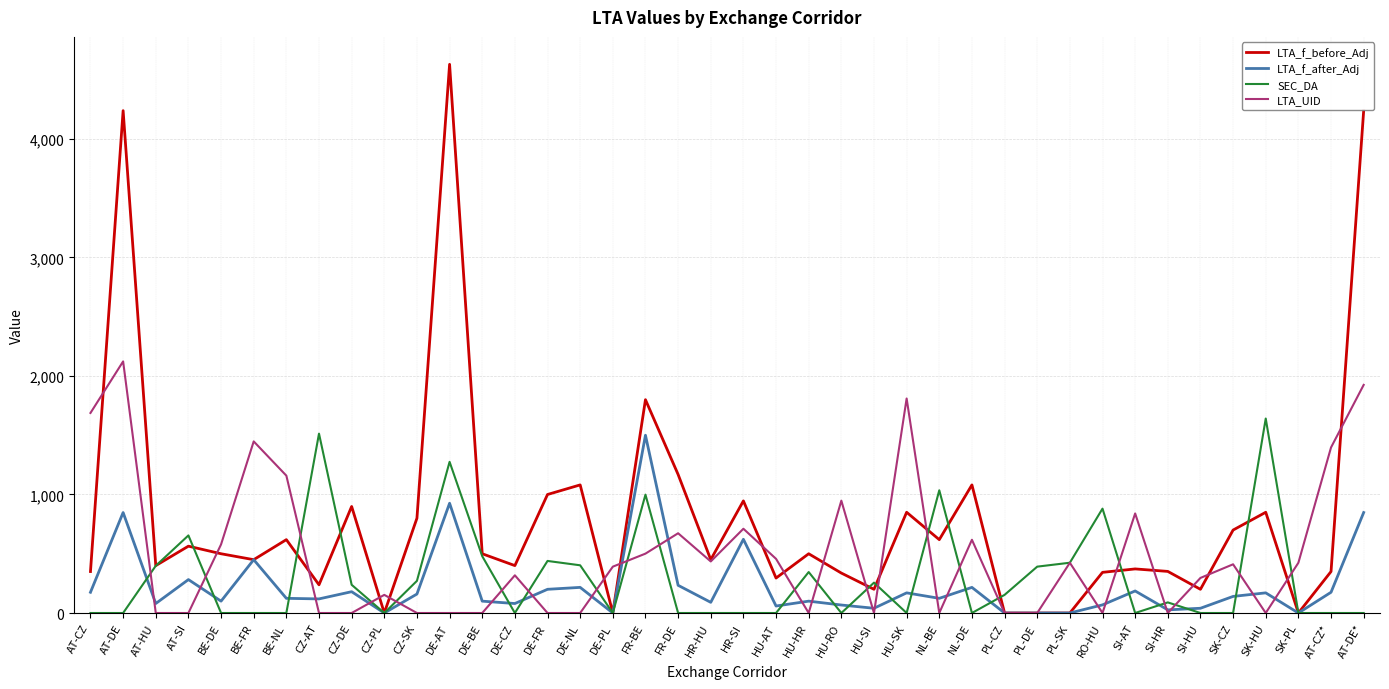

Is this an area chart (filled region under the line)?

No